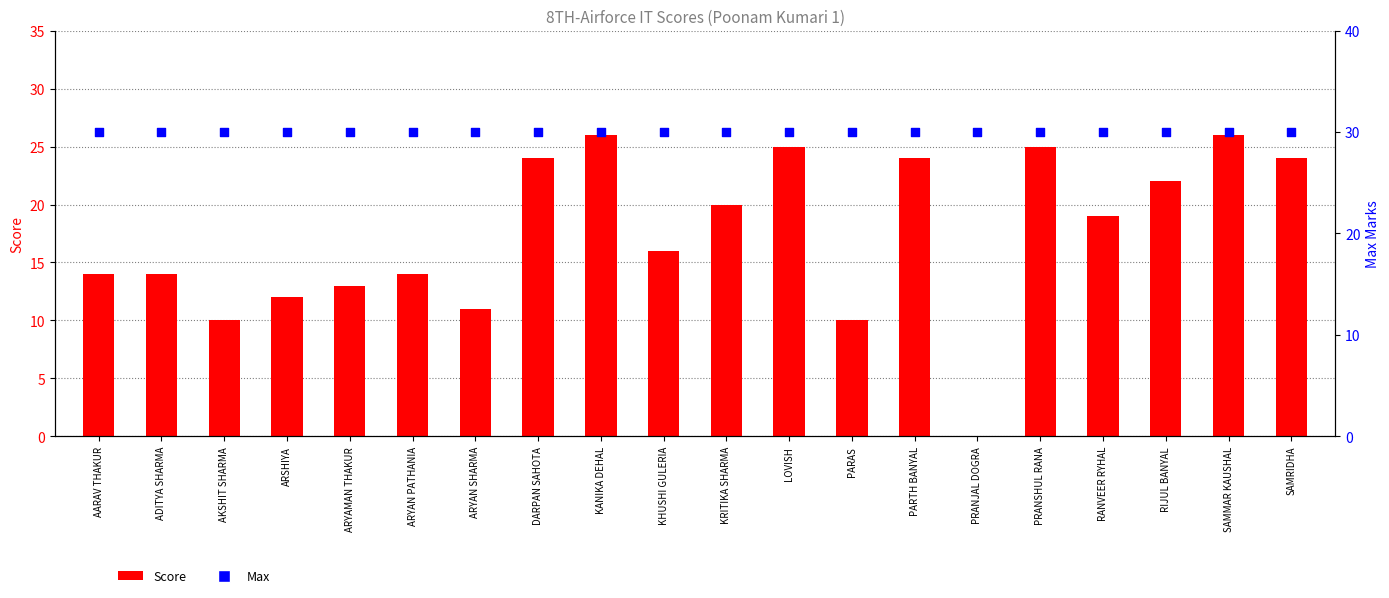

At how many categories does at least one series exceed 29?

20